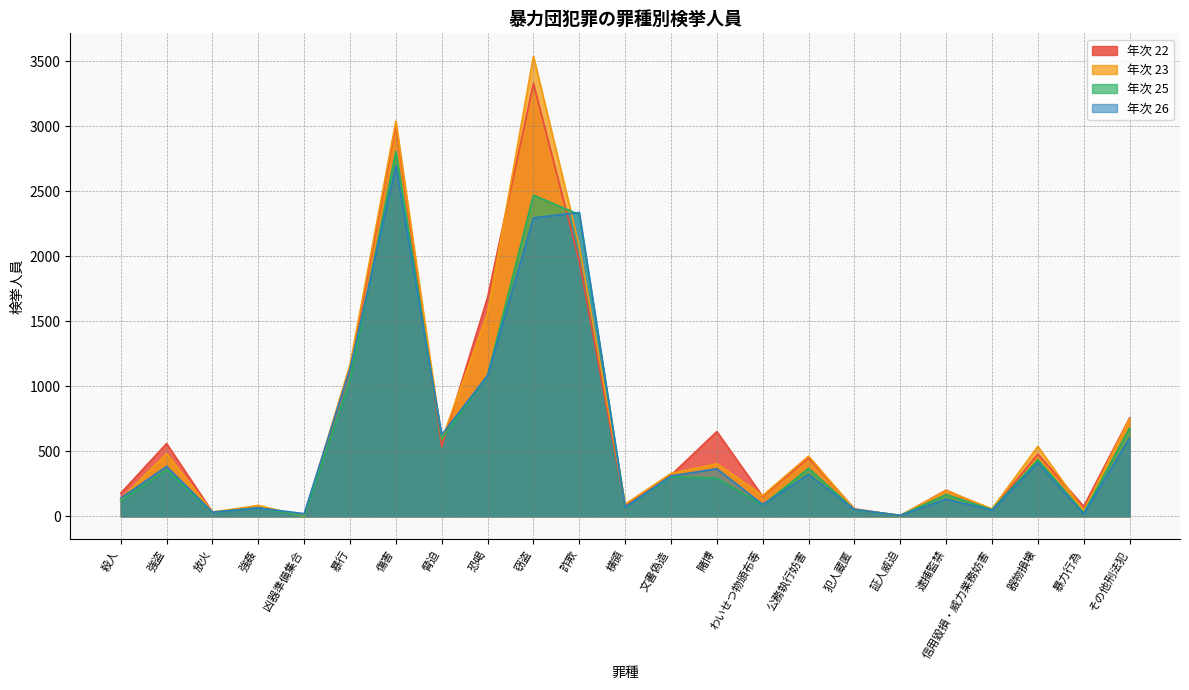

What are all the series names shown in the legend?

年次 22, 年次 23, 年次 25, 年次 26